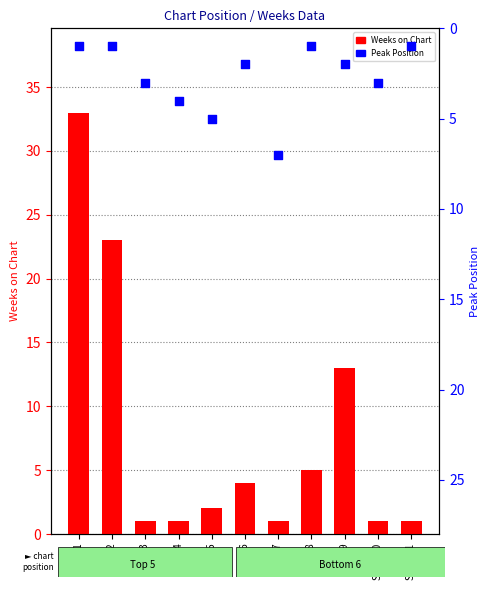

Which series contains the lowest Y value?

Weeks on Chart